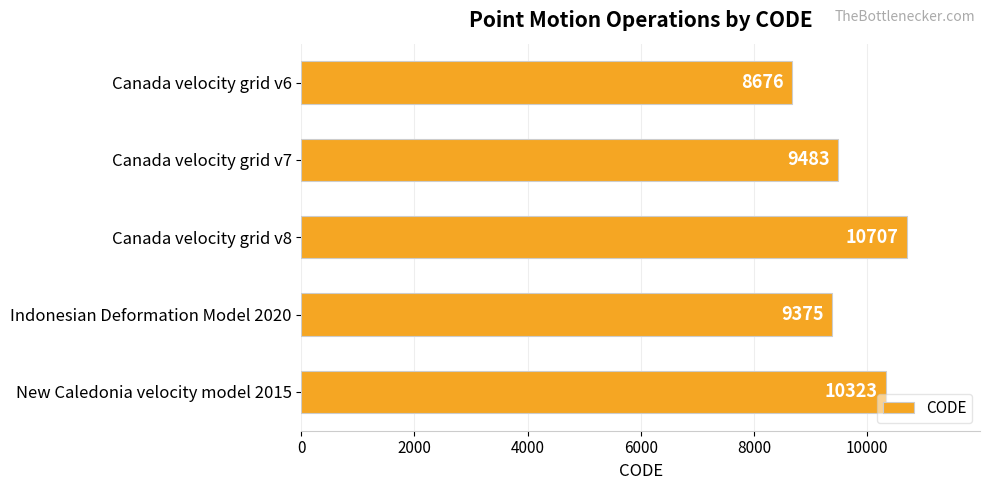

At which label is the value closest to 9691?

Canada velocity grid v7